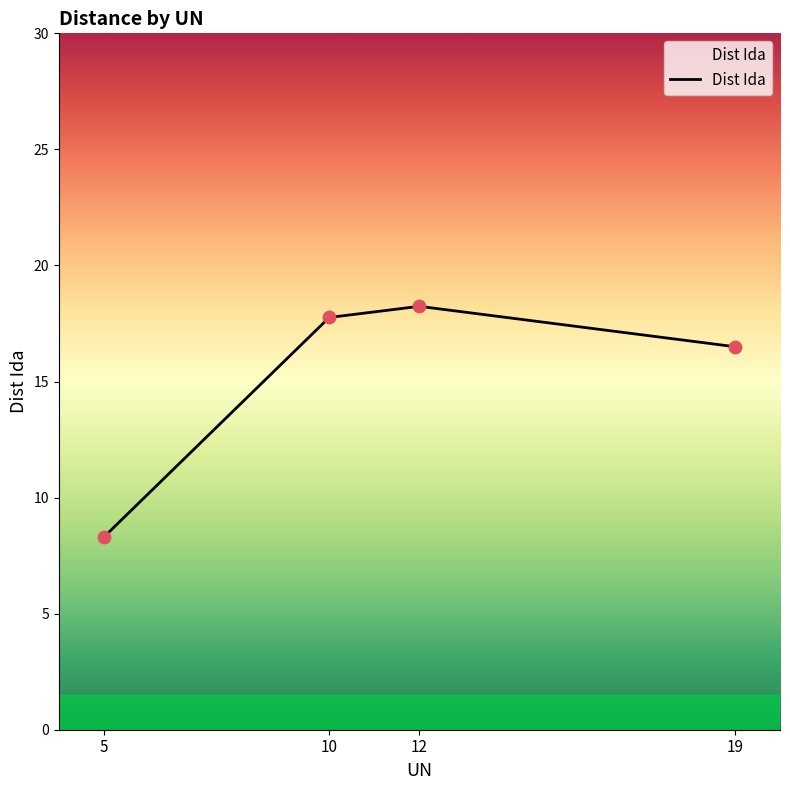

Approximately how many times larger is the value at 5 compared to 12?

0.5